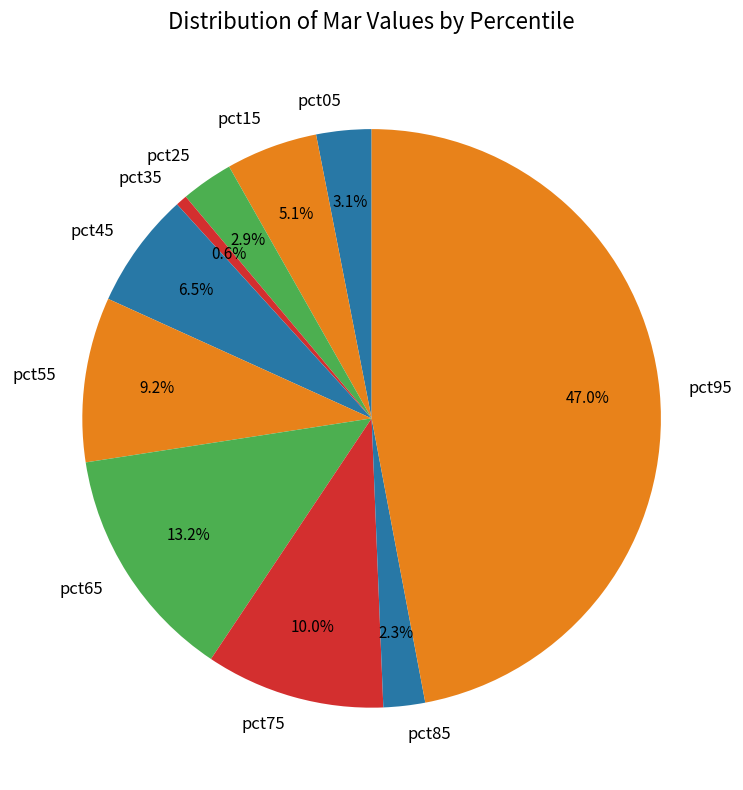

What percentage is the pct05 slice, to the nearest percent?

3%